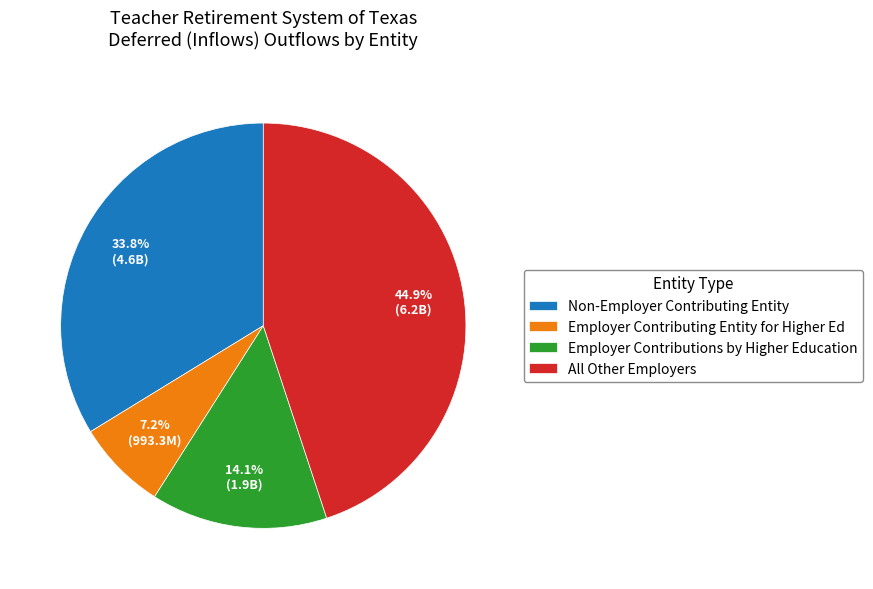

To the nearest percent, what percentage of the pie is Non-Employer Contributing Entity?

34%